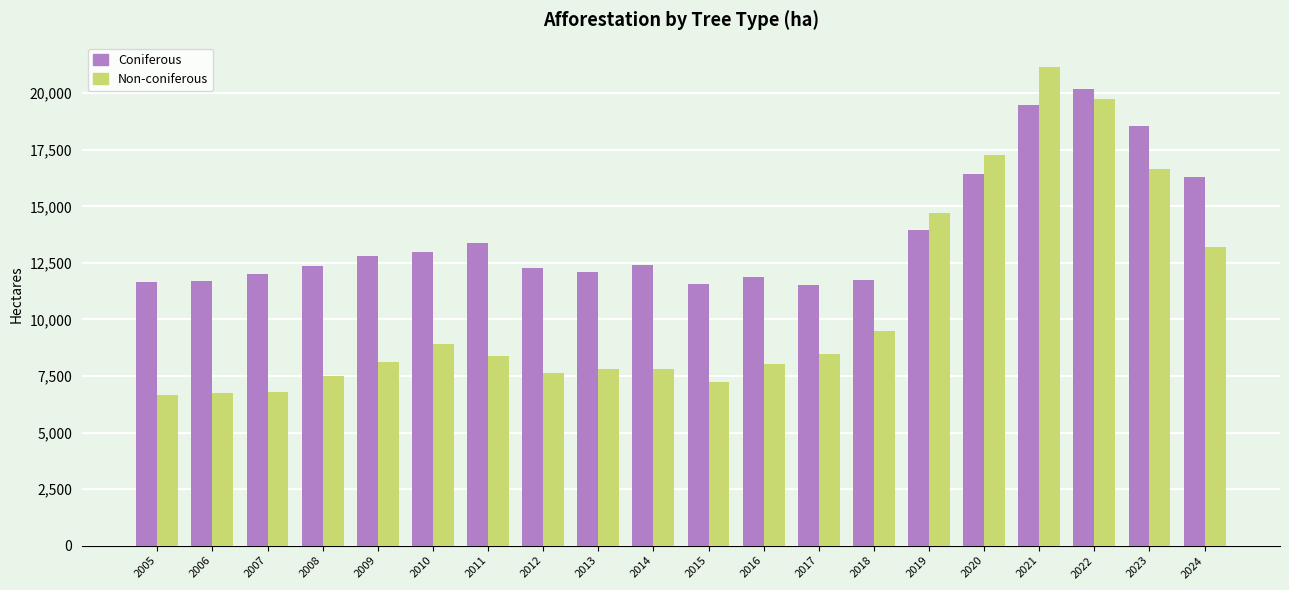

How many categories are shown in the chart?

20